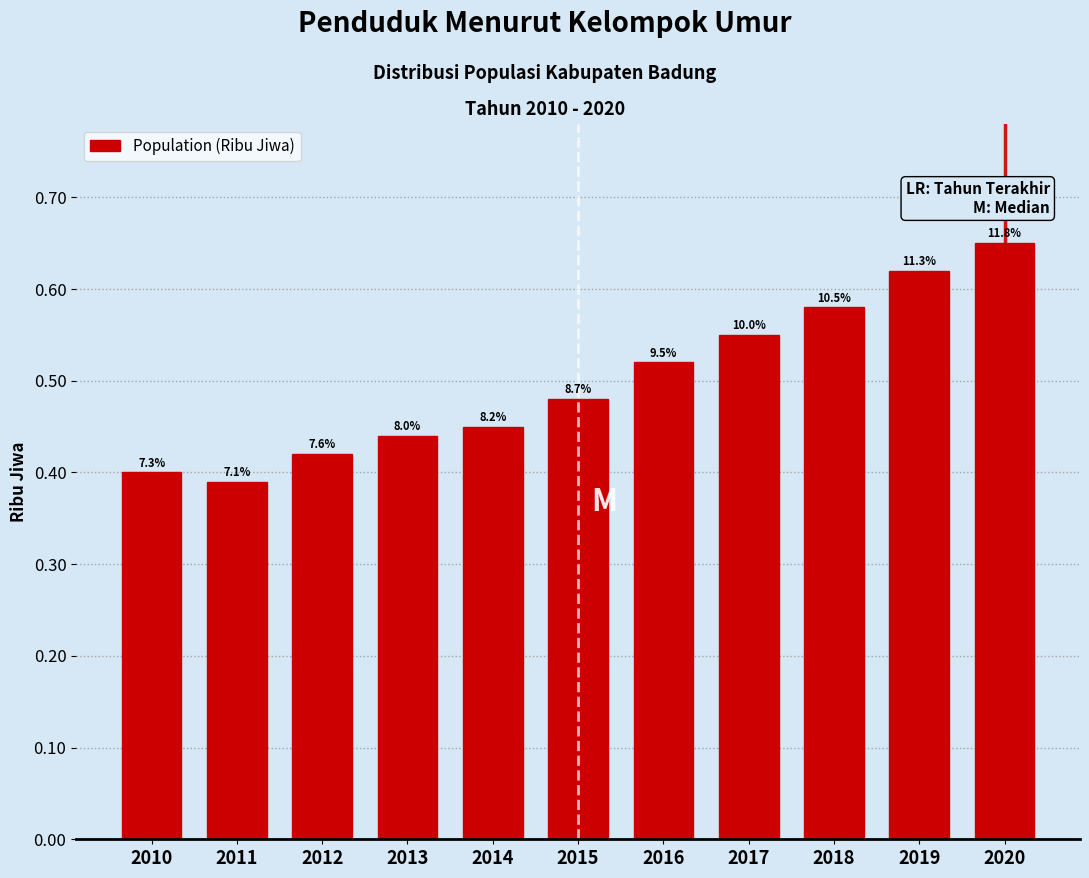

Does the chart contain any negative values?

No